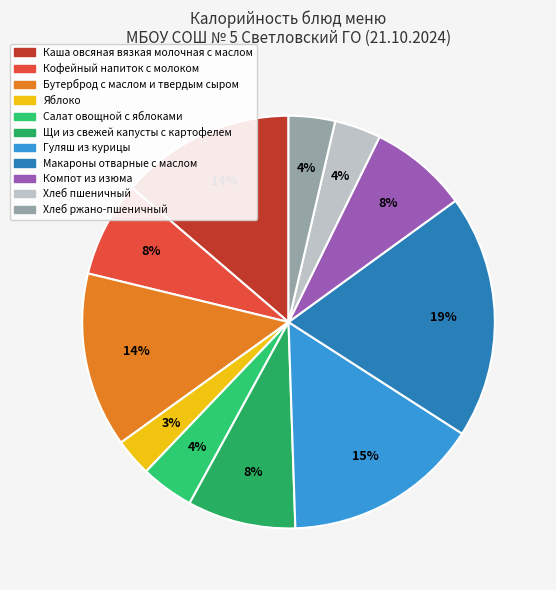

Count the number of slices in the pie.

11